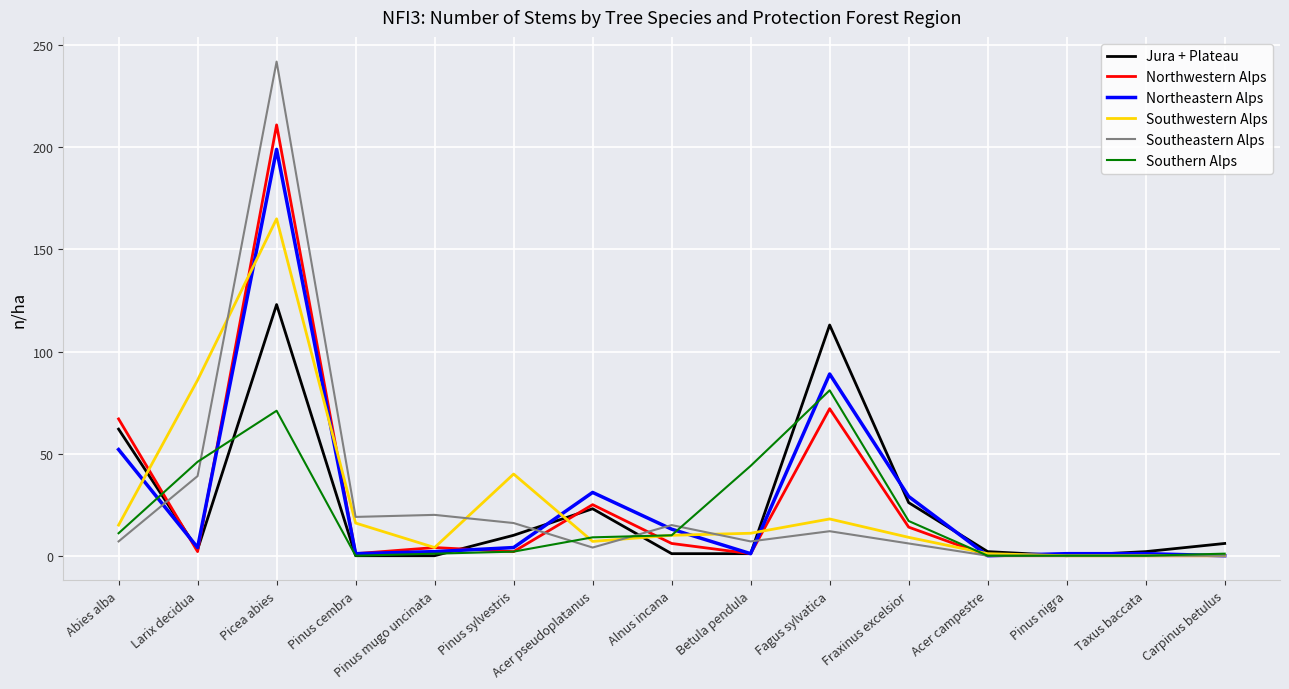

What position from the right is Abies alba?

15